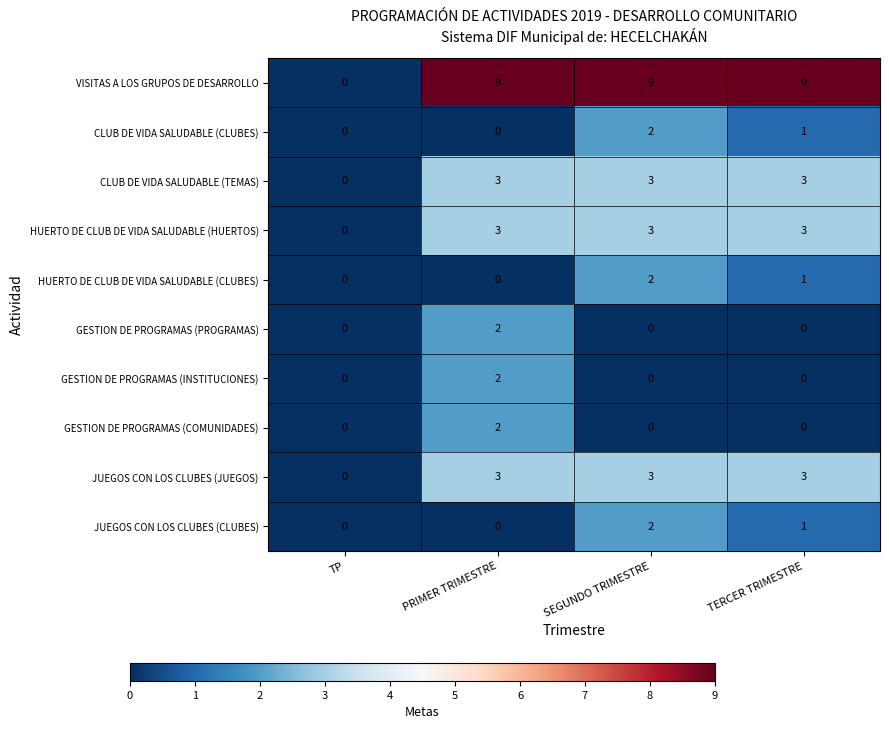

What is the spread (max minus min) of values at TERCER TRIMESTRE?

9